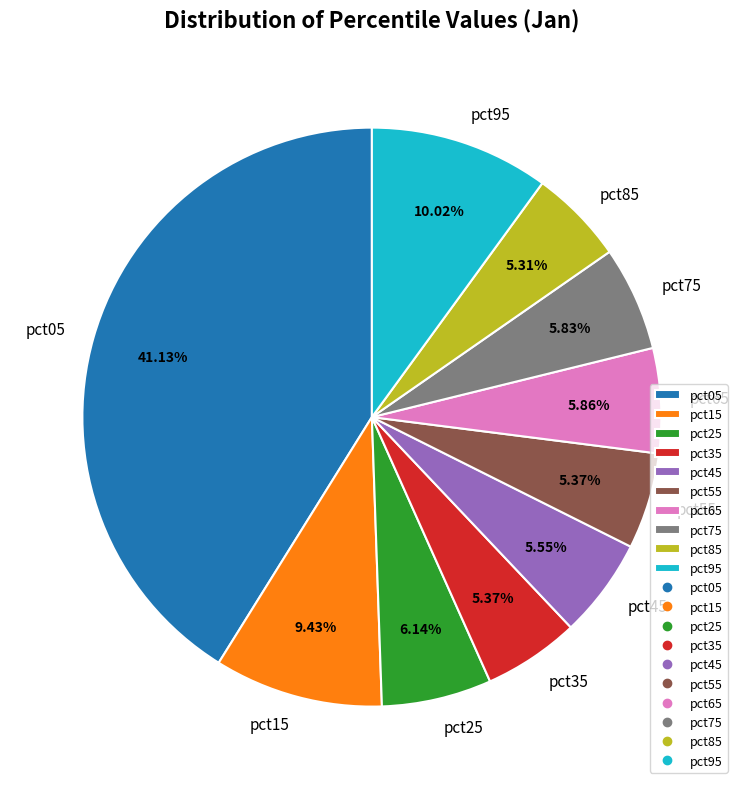

Which has a higher value, pct25 or pct95?

pct95